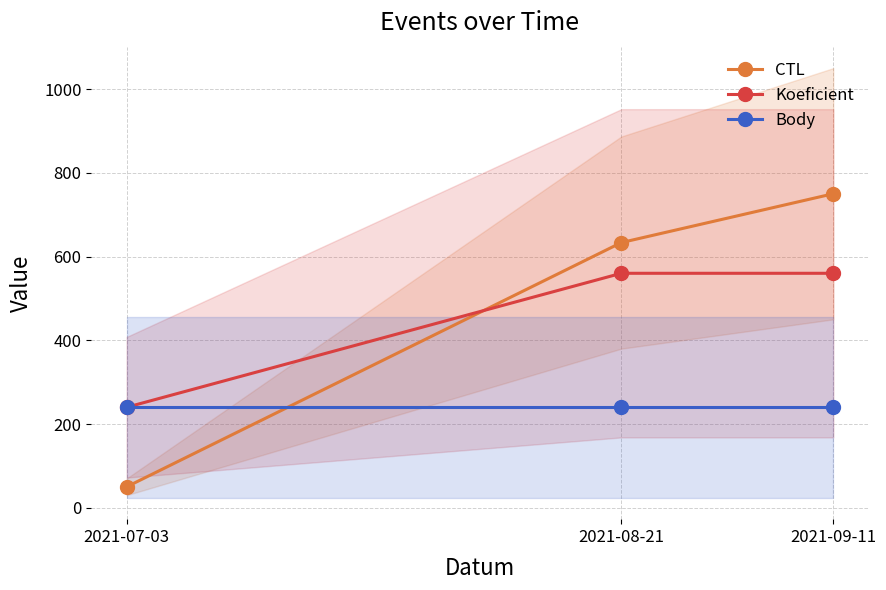

Count the number of data series in this chart.

3